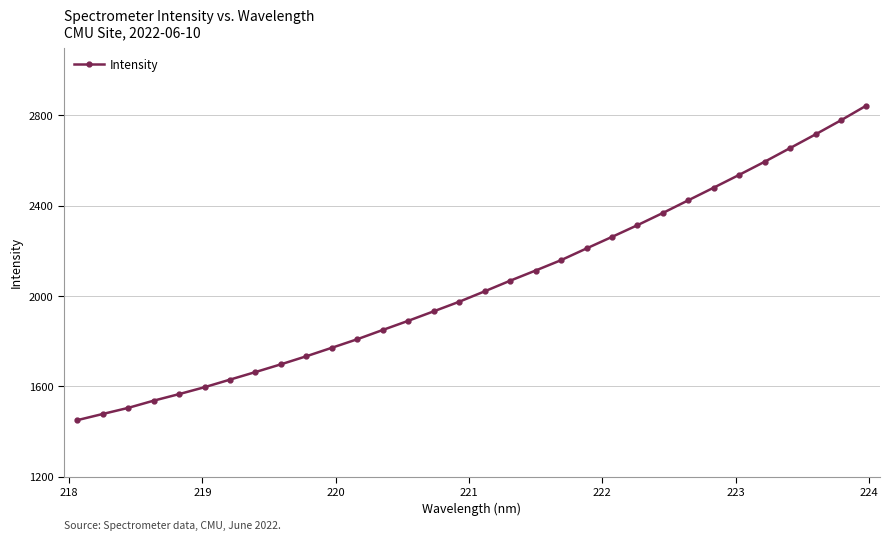

What is the value of the 19th point from the left?

2112.7